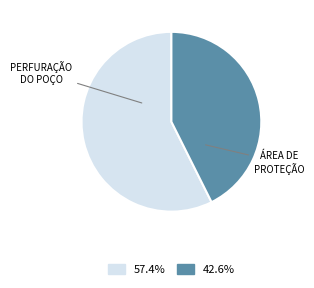

How many slices are in this pie chart?

2